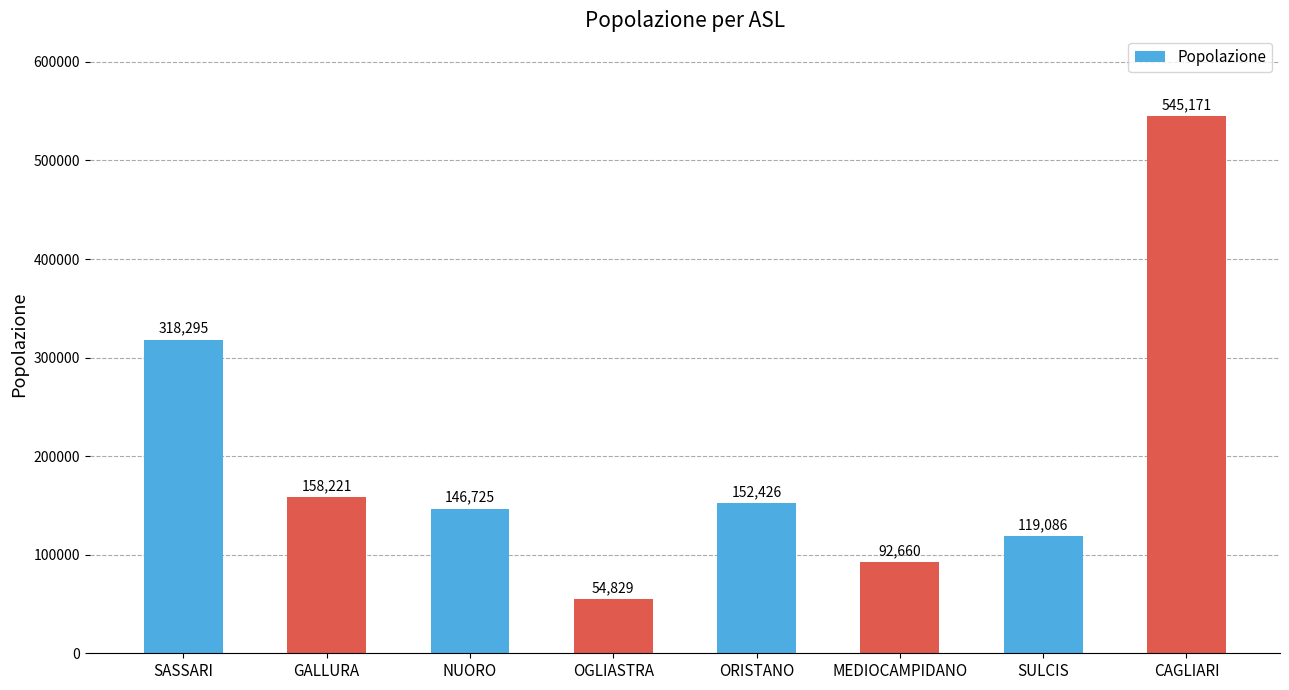

How many bars are there in total?

8